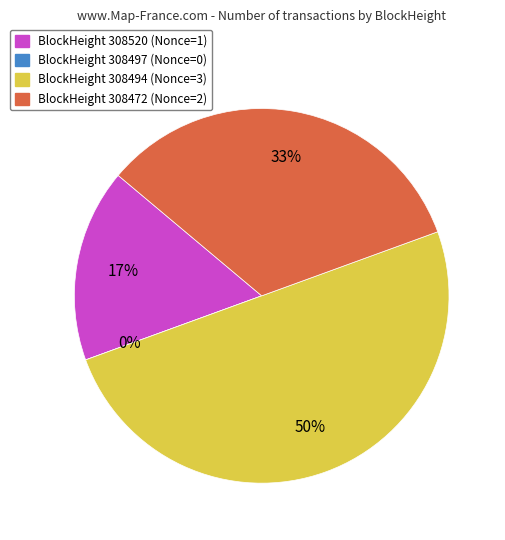

The 308494 slice represents 50% of the pie. True or false?

True